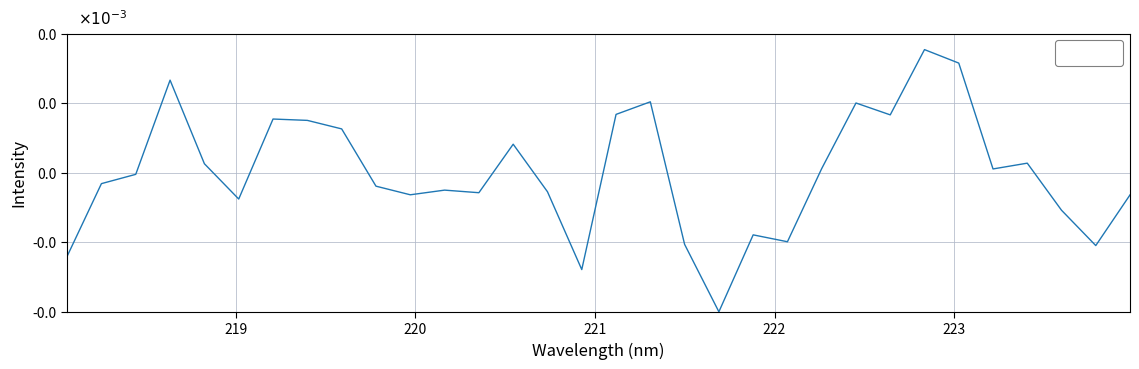

At which label does the data first exceed 0?

221